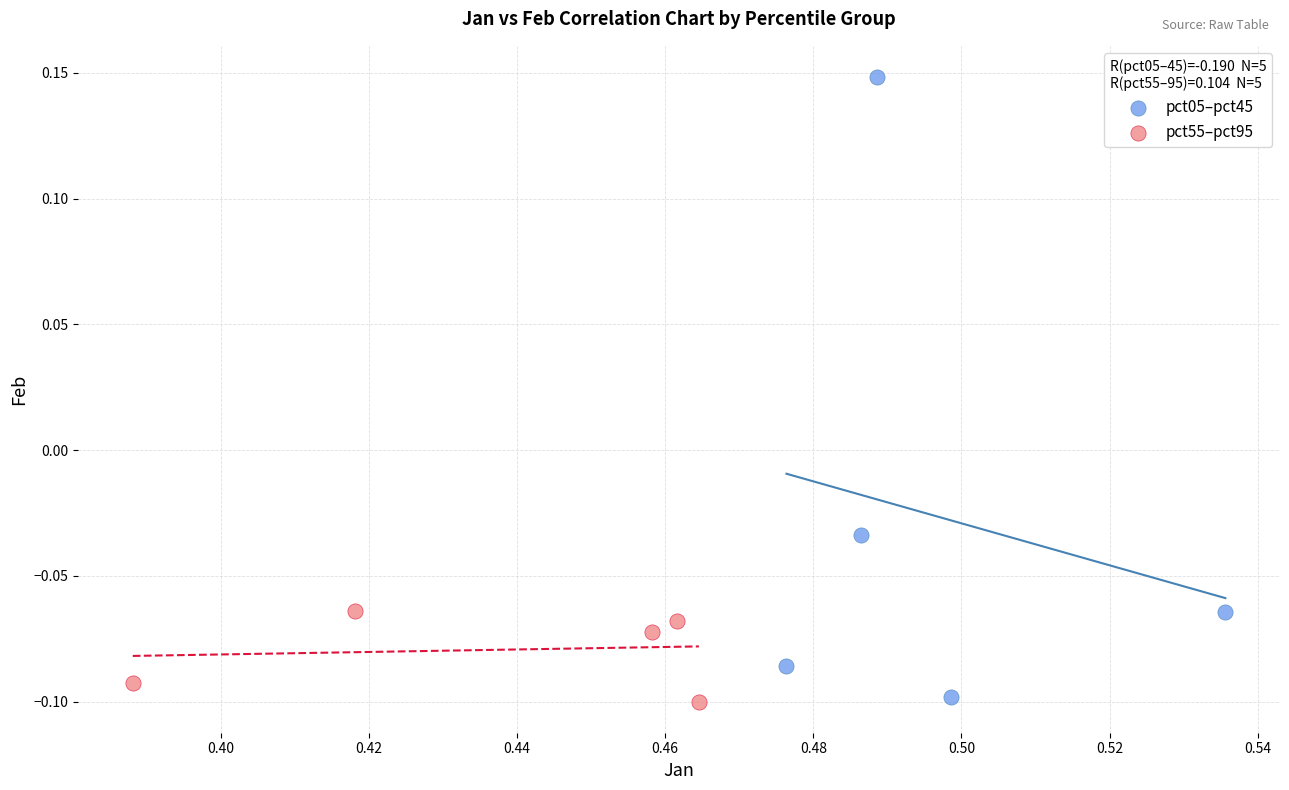

Which series has the widest spread of Y values?

pct05–pct45